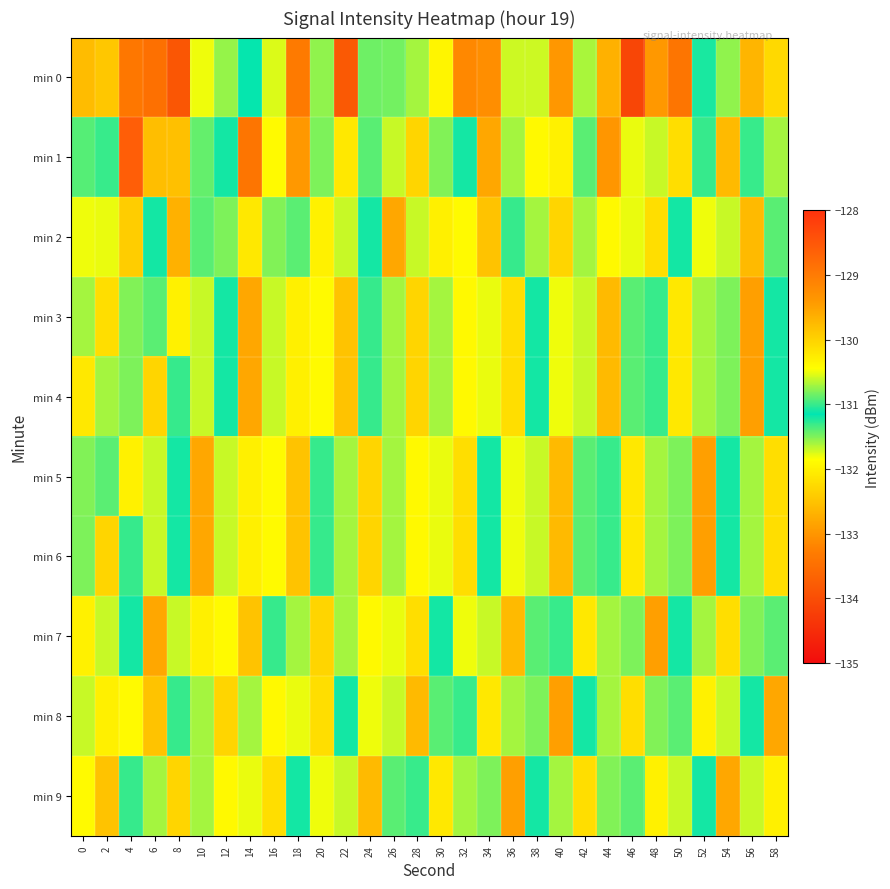

Rank the series at 26 from lowest to highest value.

min 2, min 7, min 1, min 8, min 5, min 6, min 0, min 9, min 3, min 4